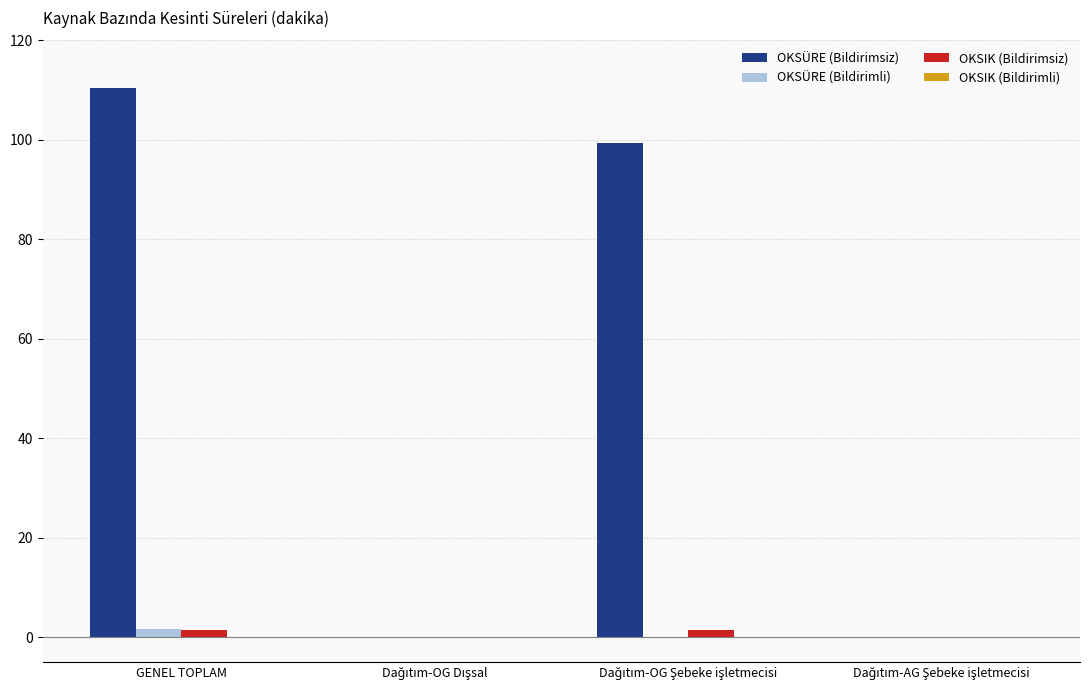

Which series has the largest total across all categories?

OKSÜRE (Bildirimsiz)